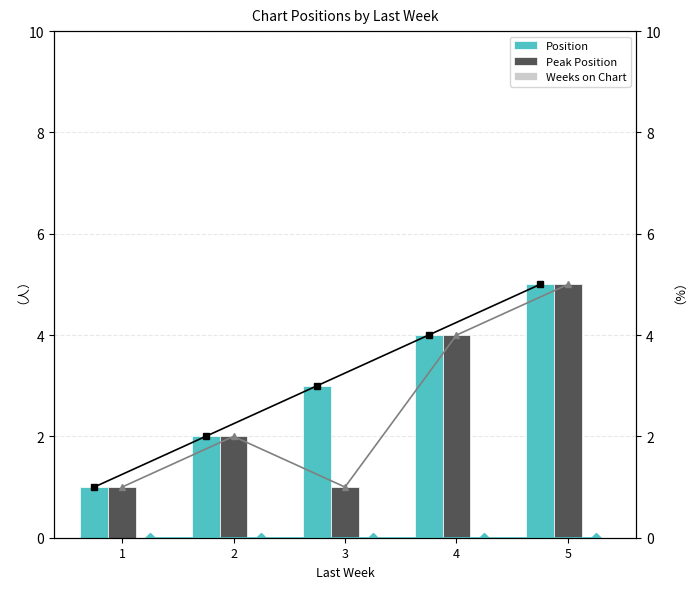

What is the difference between the second highest and minimum values in the Peak Position series?

3